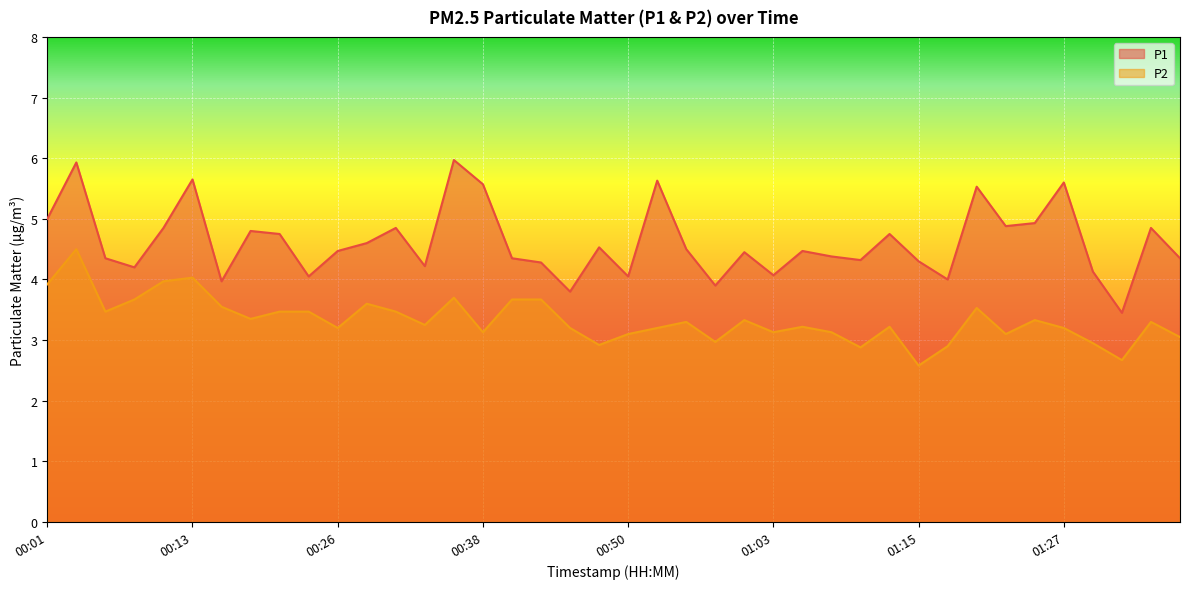

True or false: P1 has a value of 2.4 at 00:38.

False